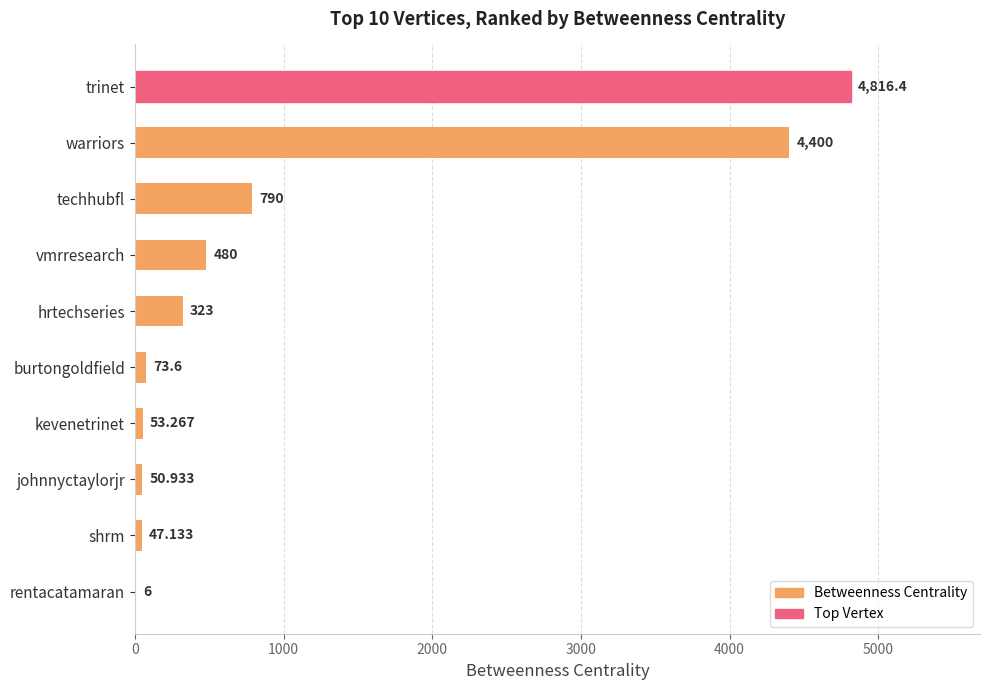

How many data points does each series have?

10